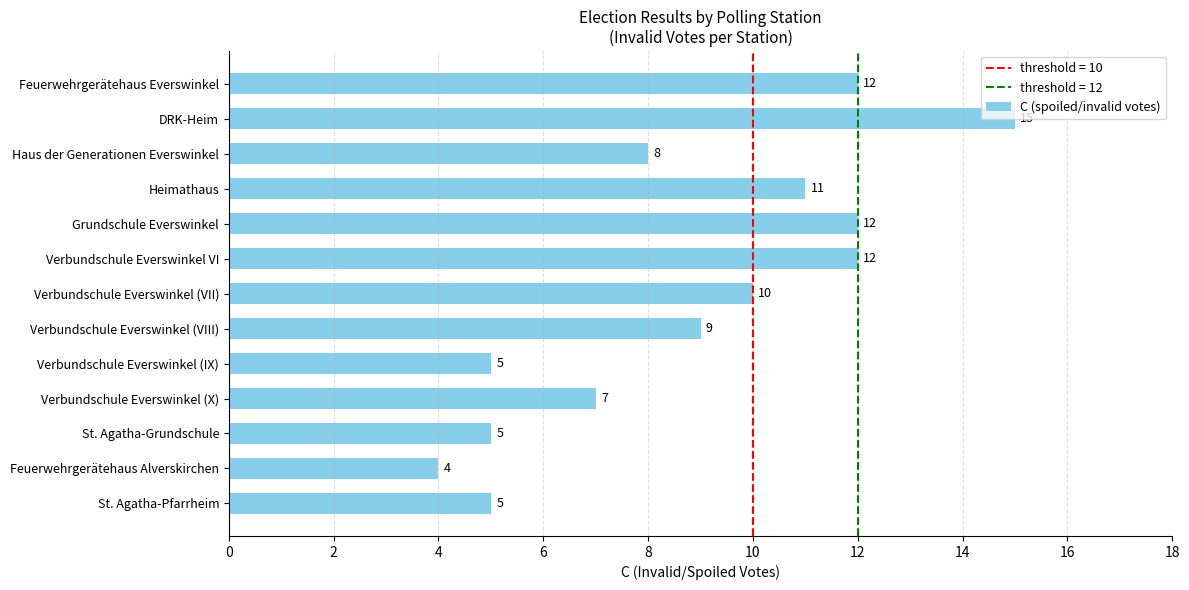

What position from the top is St. Agatha-Grundschule?

11